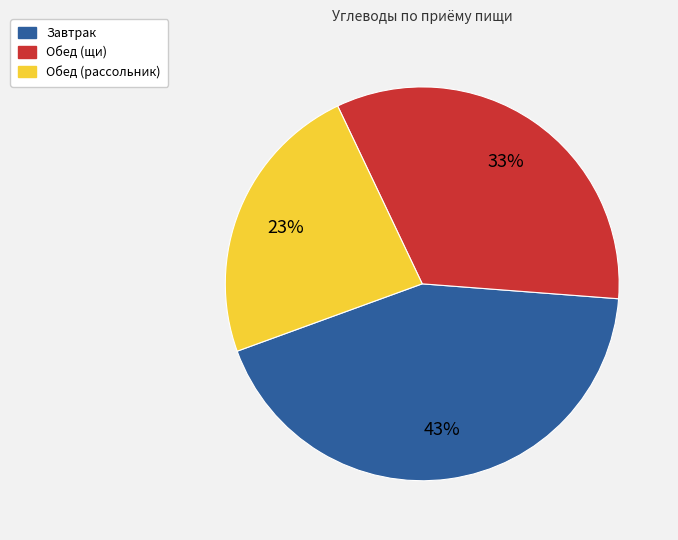

Does any single category account for the majority?

No